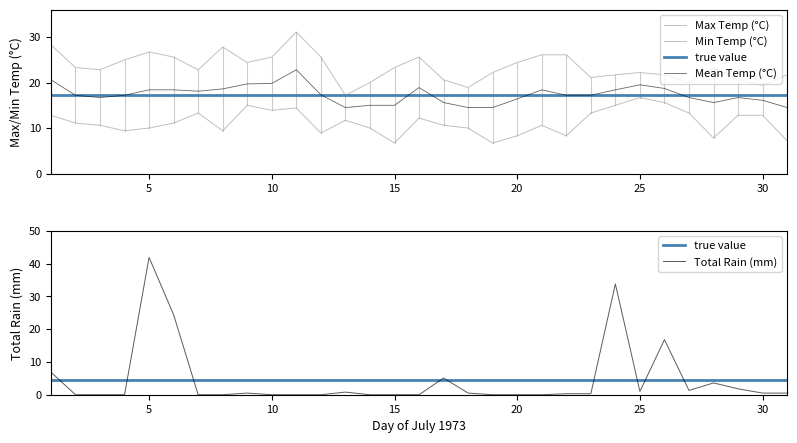

True or false: Mean Temp (°C) and Max Temp (°C) intersect in this chart.

False